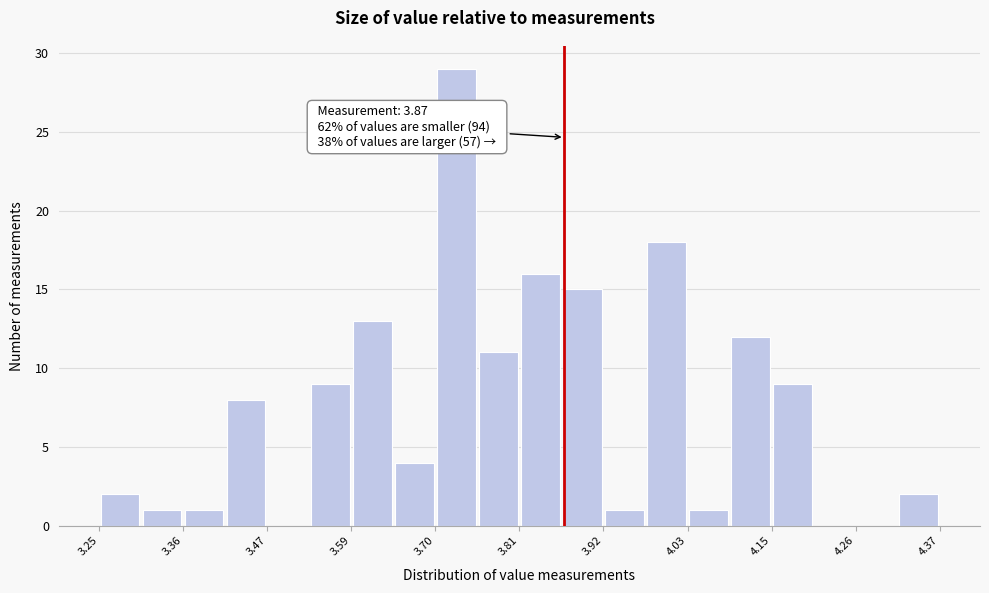

Around what value on the x-axis is the tallest bar? Give the approximate position of its centre, as read against the axis.

3.72